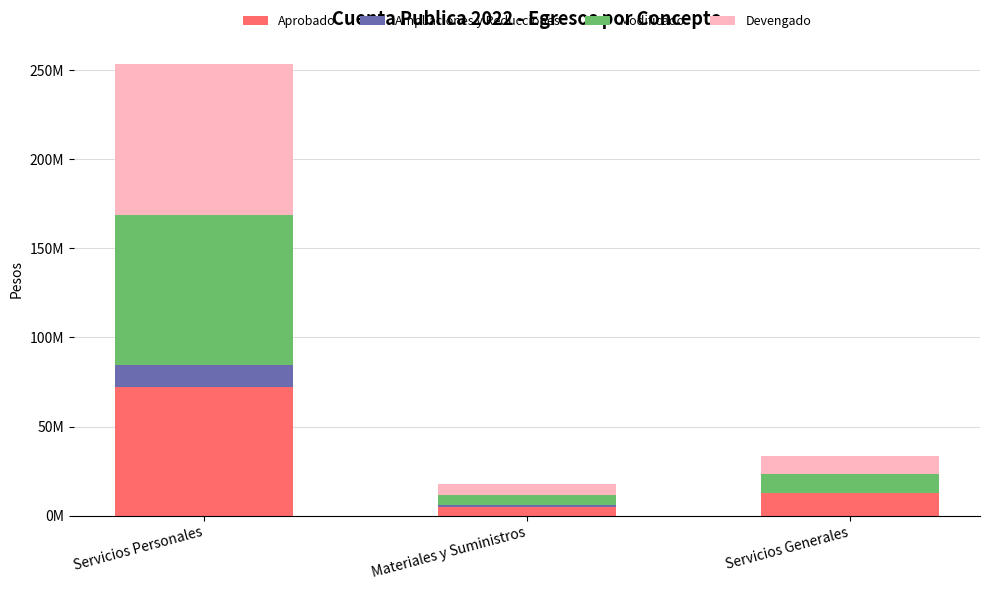

Are the bars grouped side by side (vs. stacked)?

No